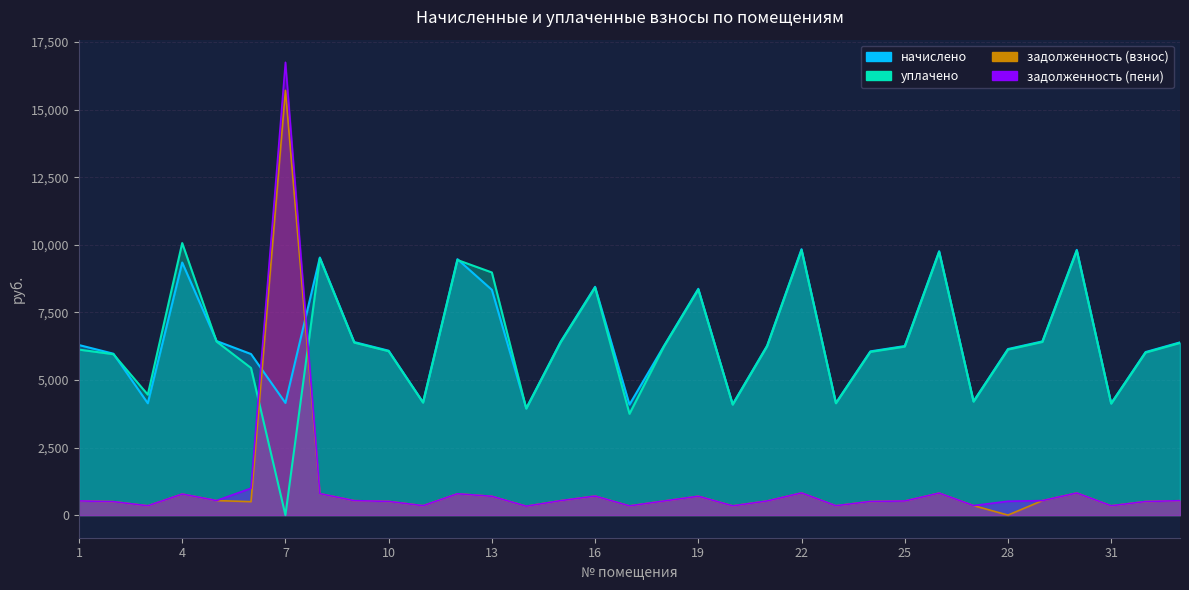

Reading right to left, transcribe all the data shown in this chart.

задолженность (взнос): 532.5	502.7	344.7	817.7	535.6	0.0	350.9	813.6	521.2	504.8	345.8	819.8	522.2	341.7	697.7	521.2	340.6	703.8	534.5	329.4	694.6	789.0	347.8	506.8	533.5	794.1	15715.6	496.6	536.6	778.7	344.7	497.6	524.3
задолженность (пени): 532.5	502.7	344.7	817.7	535.6	512.0	350.9	813.6	521.2	504.8	345.8	819.8	522.2	341.7	697.7	521.2	340.6	703.8	534.5	329.4	694.6	789.0	347.8	506.8	533.5	794.1	16752.9	993.2	536.6	778.7	344.7	497.6	524.3
начислено: 6389.9	6032.9	4136.9	9812.6	6426.8	6143.6	4210.7	9763.4	6254.5	6057.5	4149.1	9837.2	6266.8	4099.9	8372.2	6254.5	4087.6	8446.1	6414.6	3952.2	8335.2	9467.9	4173.7	6082.1	6402.2	9529.4	4149.1	5959.0	6439.2	9344.8	4136.9	5971.3	6291.5
уплачено: 6369.6	6013.8	4123.8	9781.6	6406.5	6124.2	4197.3	9732.5	6234.7	6038.3	4136.0	9806.1	6246.9	4086.9	8345.6	6234.7	3746.9	8419.3	6394.3	3939.7	8977.0	9437.9	4160.5	6062.8	6382.0	9499.3	0.0	5443.5	6418.8	10064.3	4455.4	5952.4	6122.6